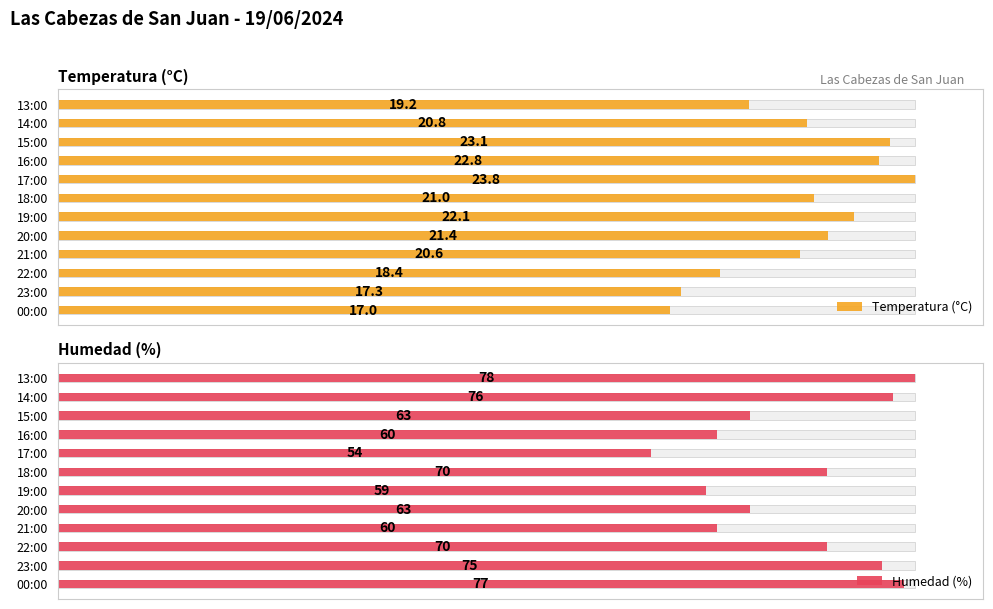

At 17:00, list the series in order from smallest to largest.

Temperatura (°C), Humedad (%)